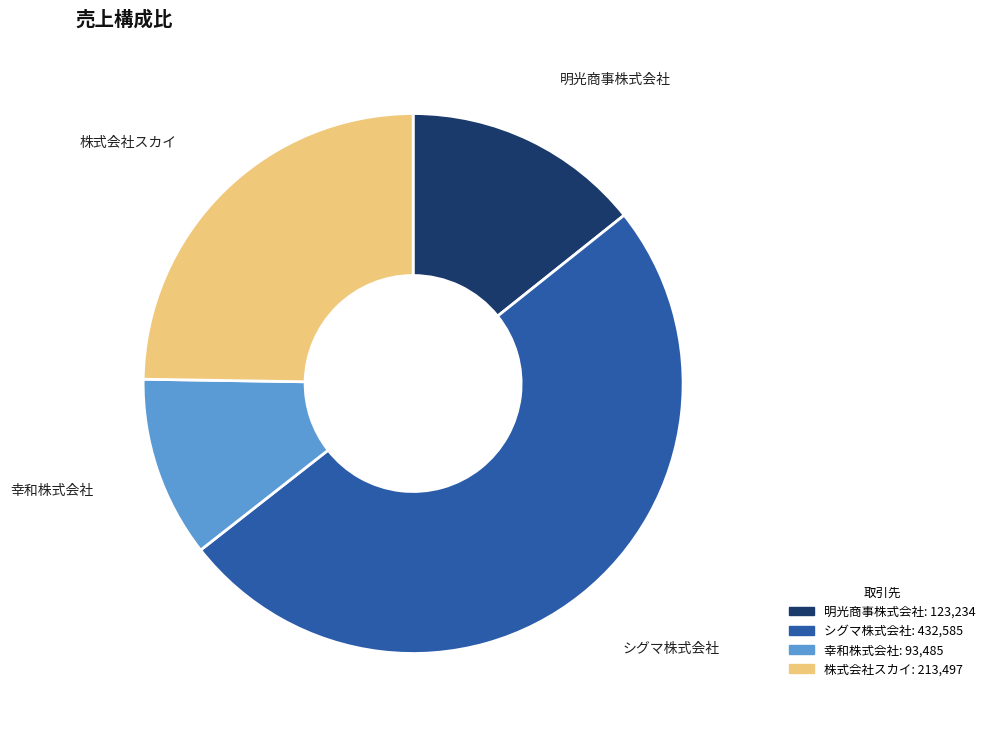

Is it true that 幸和株式会社 is 1% of the pie?

False